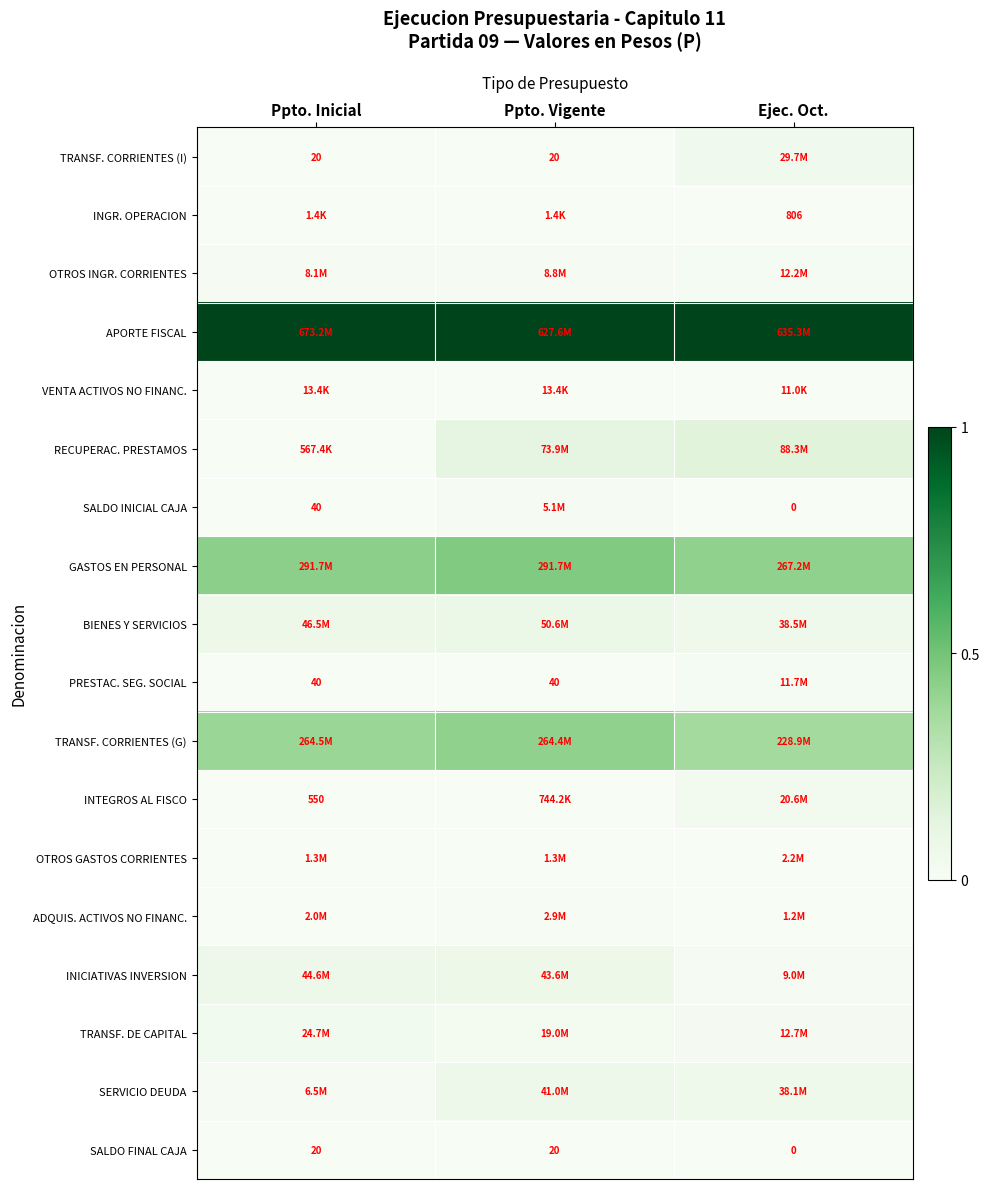

How many BIENES Y SERVICIOS values are between 0 and 1?

3